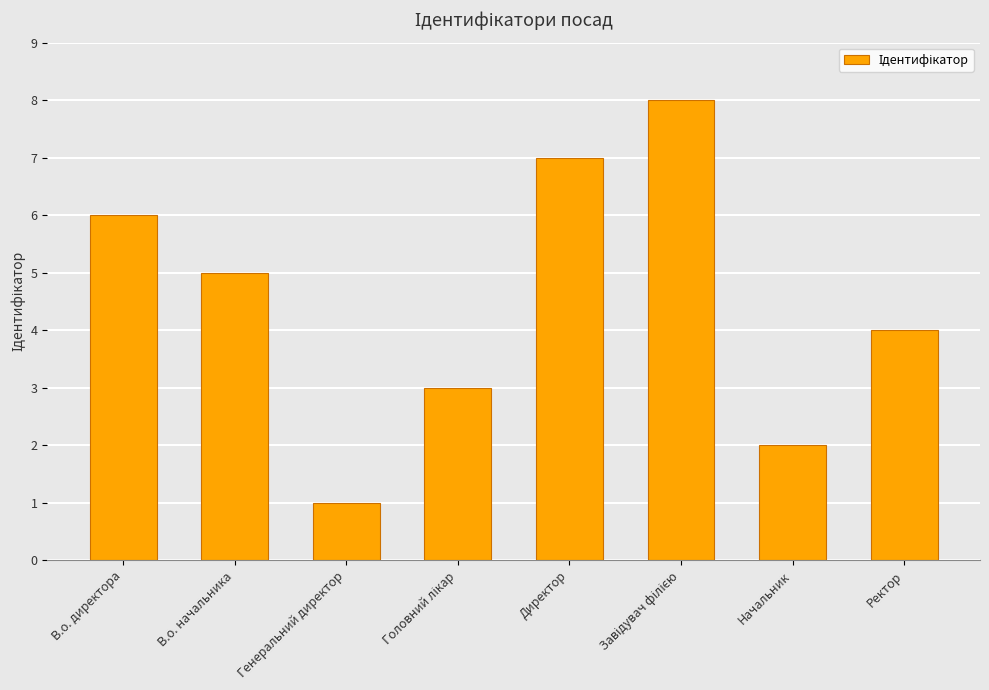

Reading right to left, extract all data points from this chart.

4	2	8	7	3	1	5	6